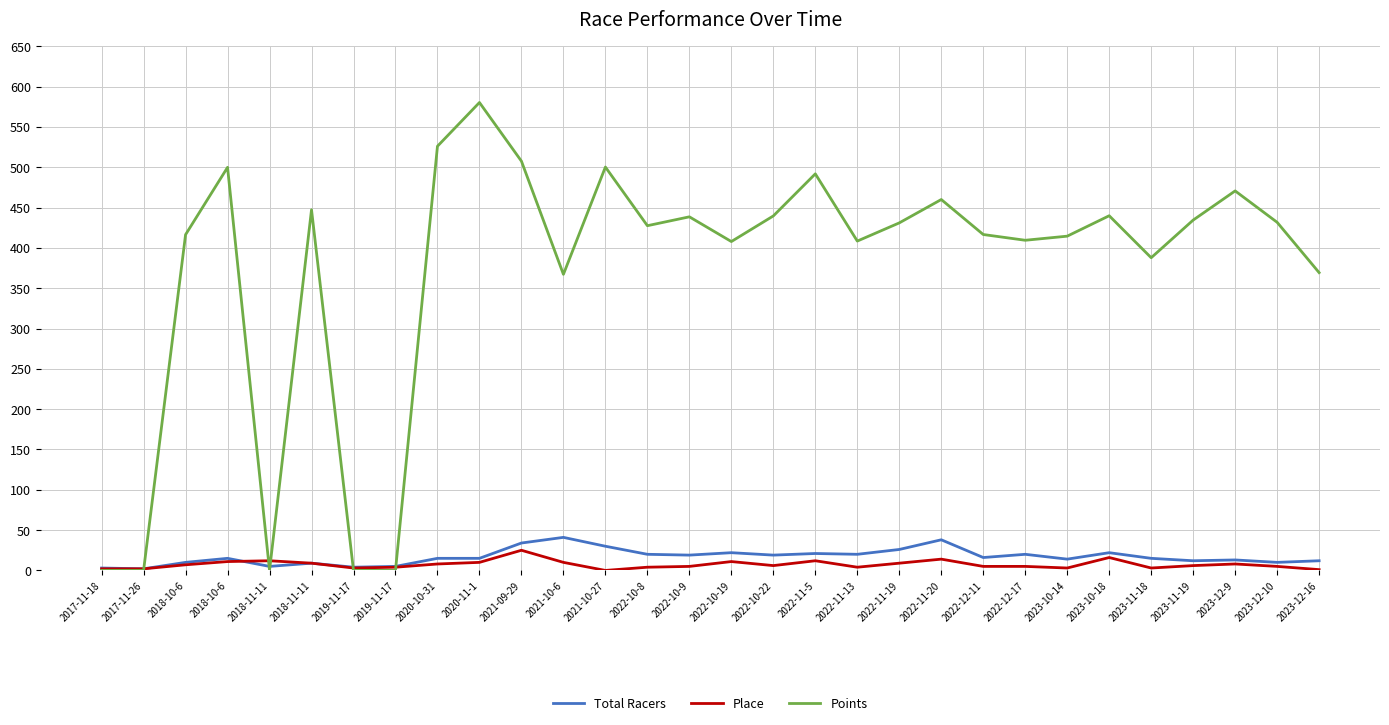

What are all the series names shown in the legend?

Total Racers, Place, Points